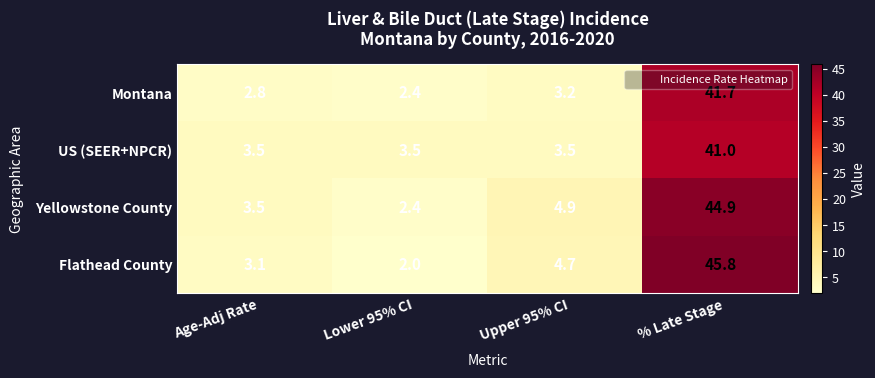

Reading right to left, what are all the values shown in this chart?

Montana: 41.7	3.2	2.4	2.8
US (SEER+NPCR): 41.0	3.5	3.5	3.5
Yellowstone County: 44.9	4.9	2.4	3.5
Flathead County: 45.8	4.7	2.0	3.1